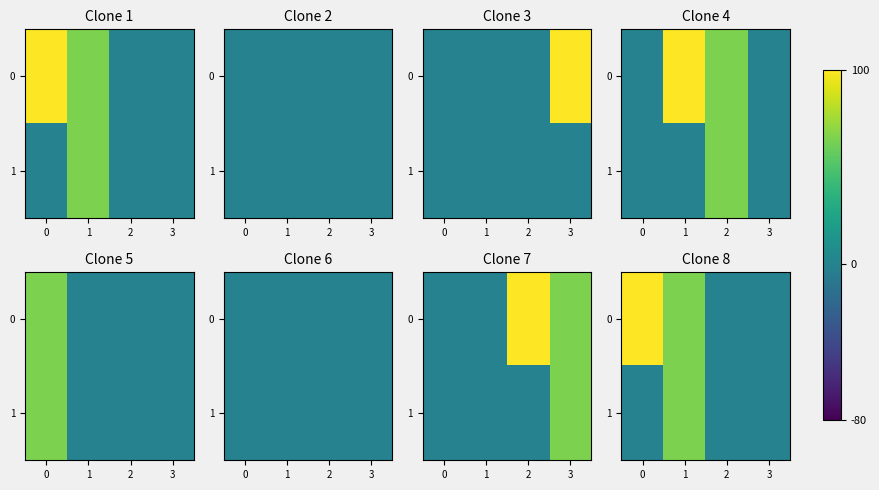

At which category is the sum across all series the highest?

1